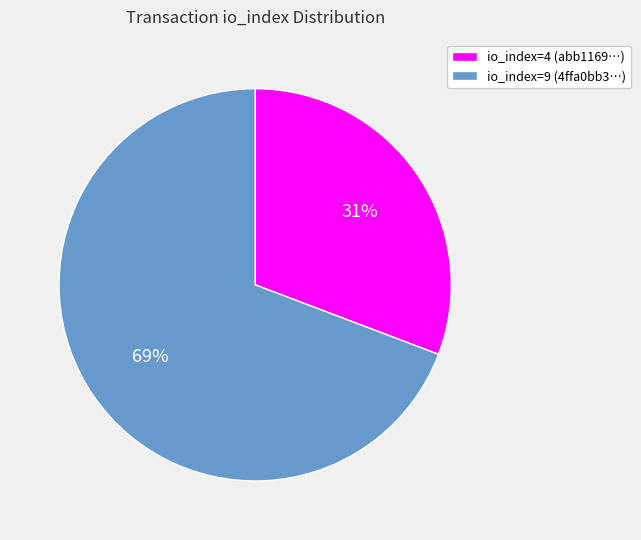

Between io_index=4 (abb1169…) and io_index=9 (4ffa0bb3…), which is larger?

io_index=9 (4ffa0bb3…)